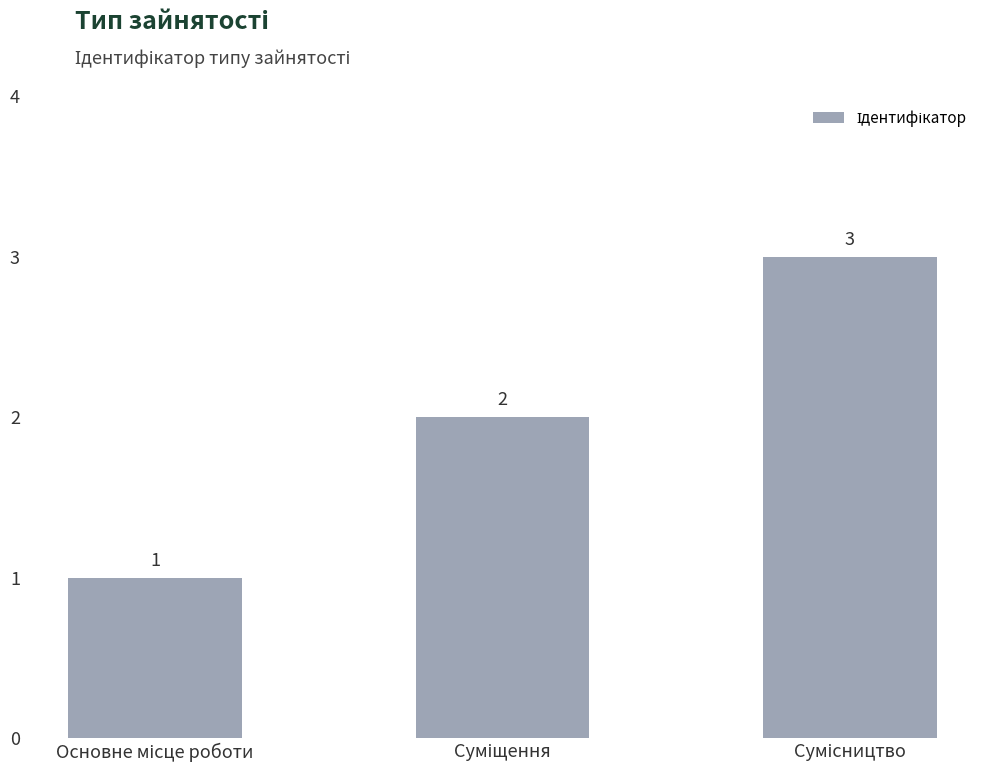

What is the greatest value displayed?

3